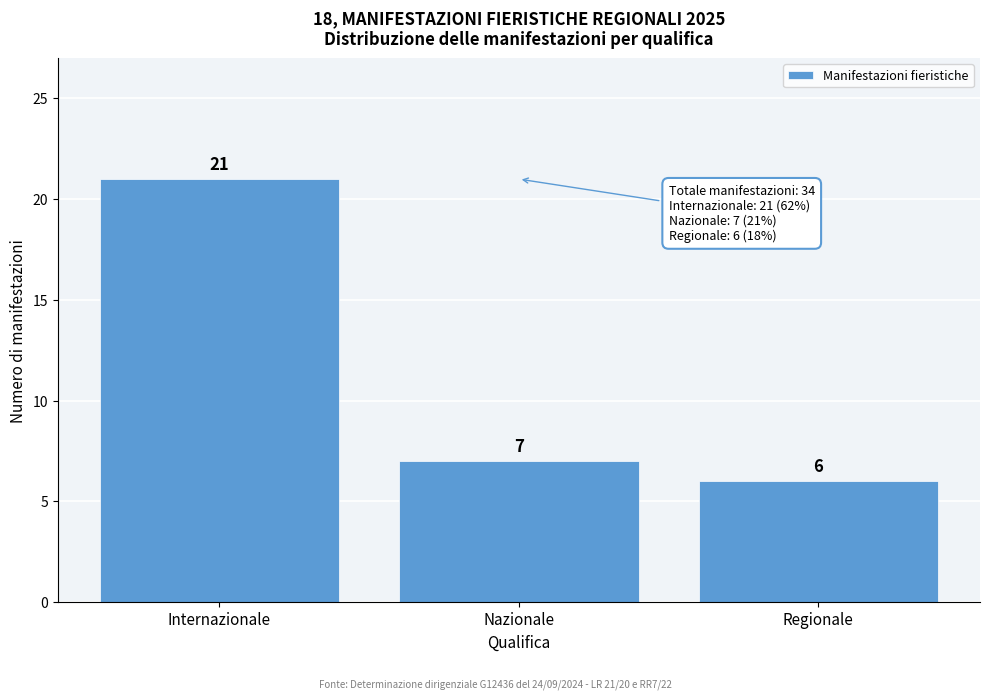

Reading right to left, transcribe all the data shown in this chart.

Regionale=6	Nazionale=7	Internazionale=21